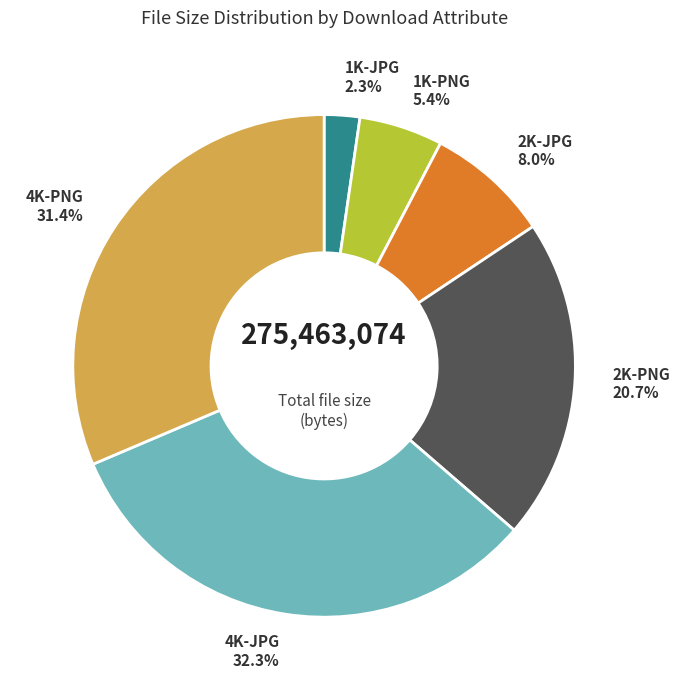

To the nearest percent, what portion does 1K-PNG represent?

5%